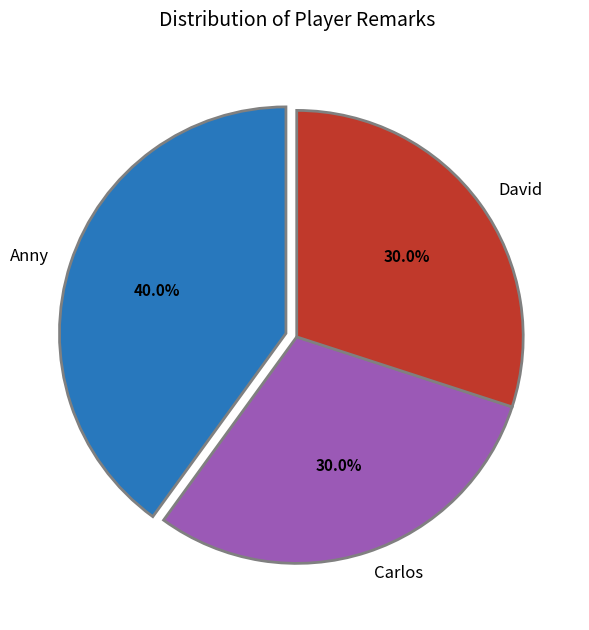

What percentage do David and Carlos together represent?

60.0%